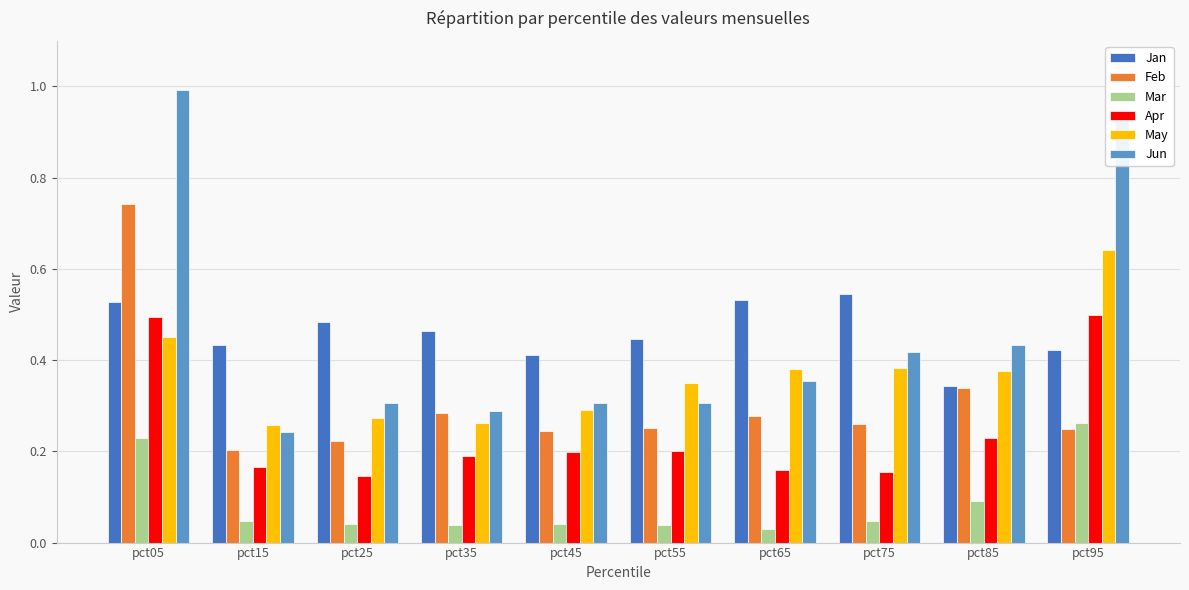

Which category has the highest value in the Feb series?

pct05